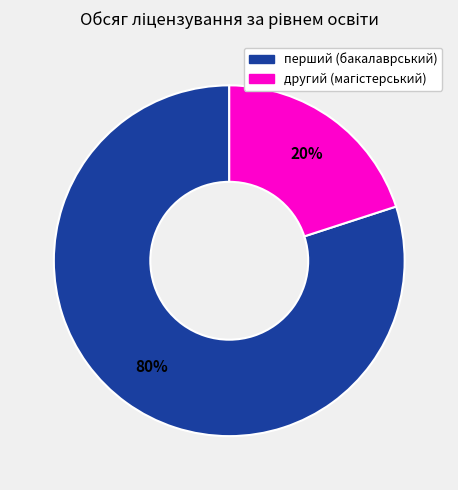

Count the number of slices in the pie.

2